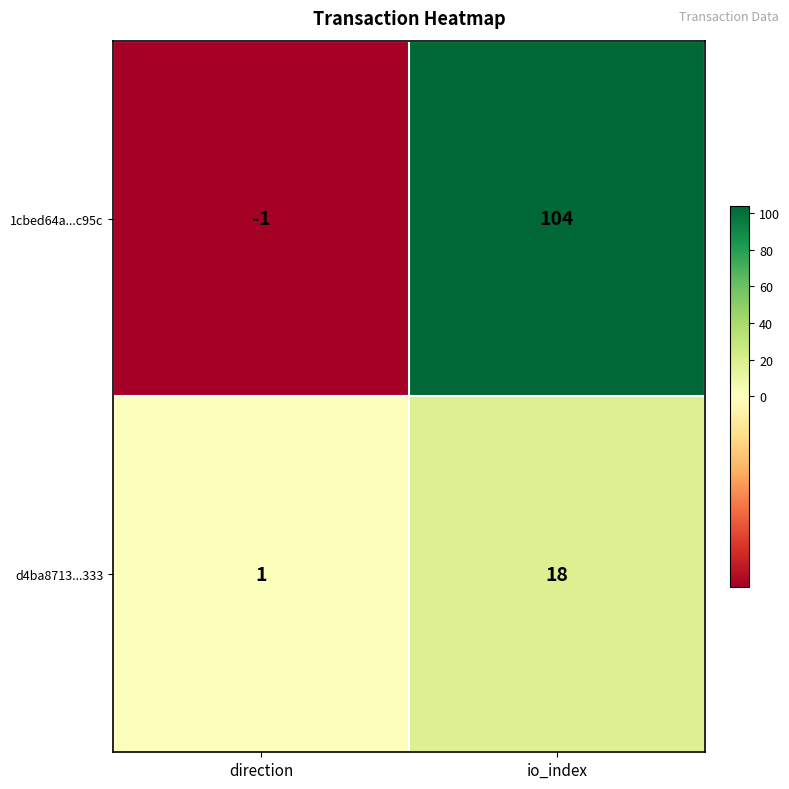

What is the spread (max minus min) of values at direction?

2